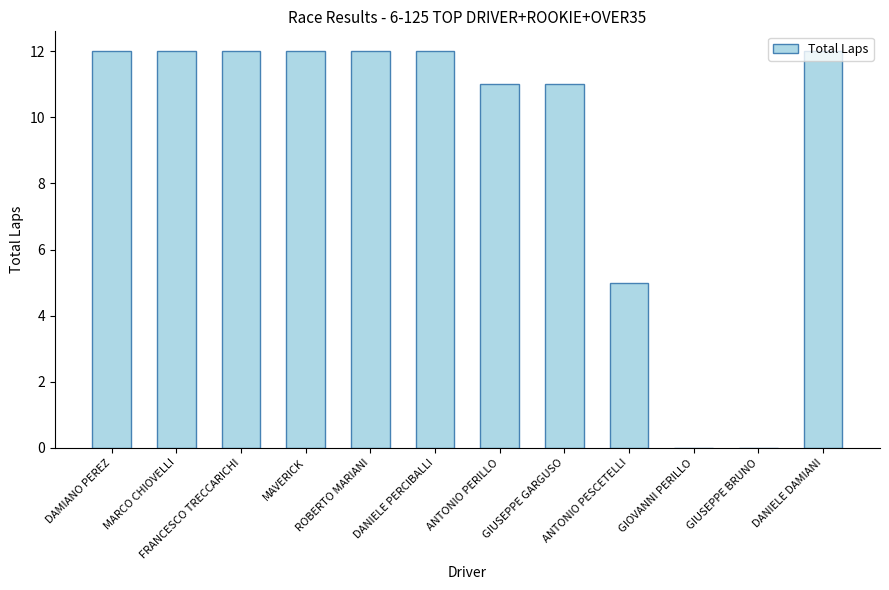

Count the number of data series in this chart.

1